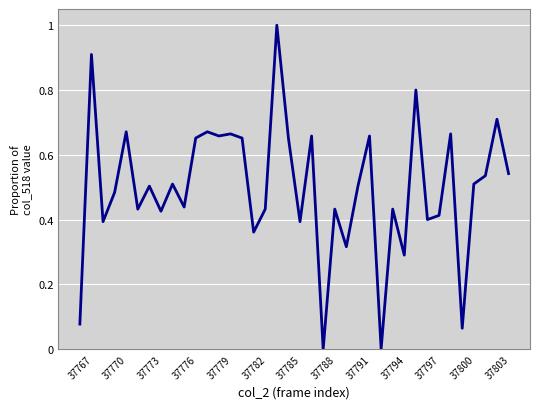

What is the difference between the maximum and minimum values?

1.0